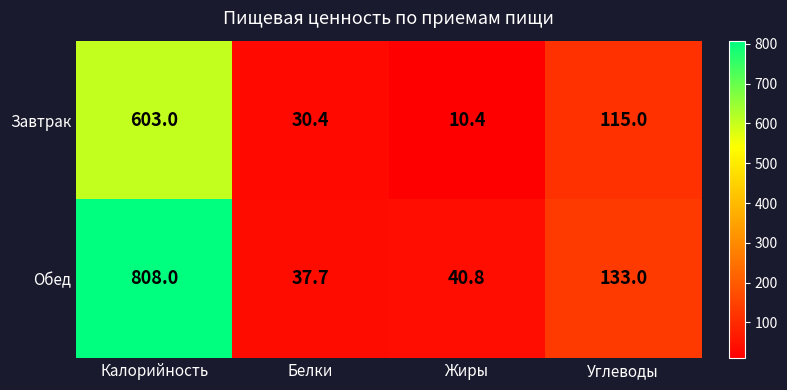

Rank the series at Калорийность from lowest to highest value.

Завтрак, Обед